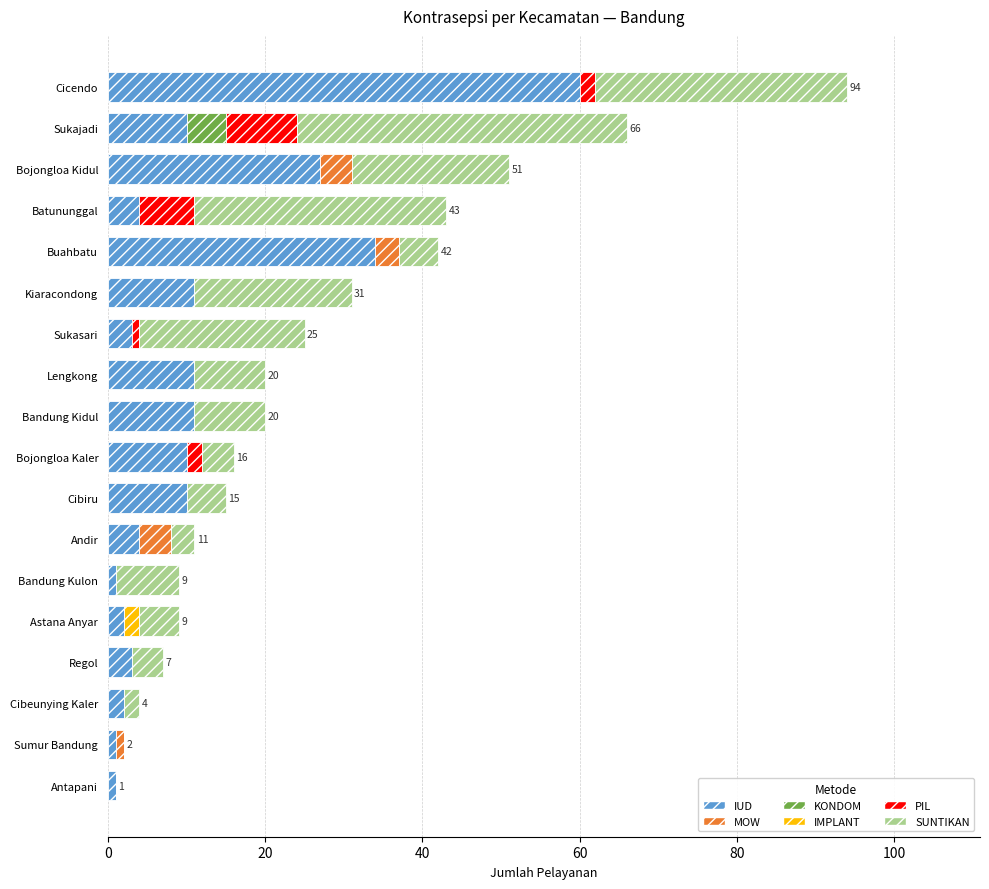

What is the sum of all IUD values?

205